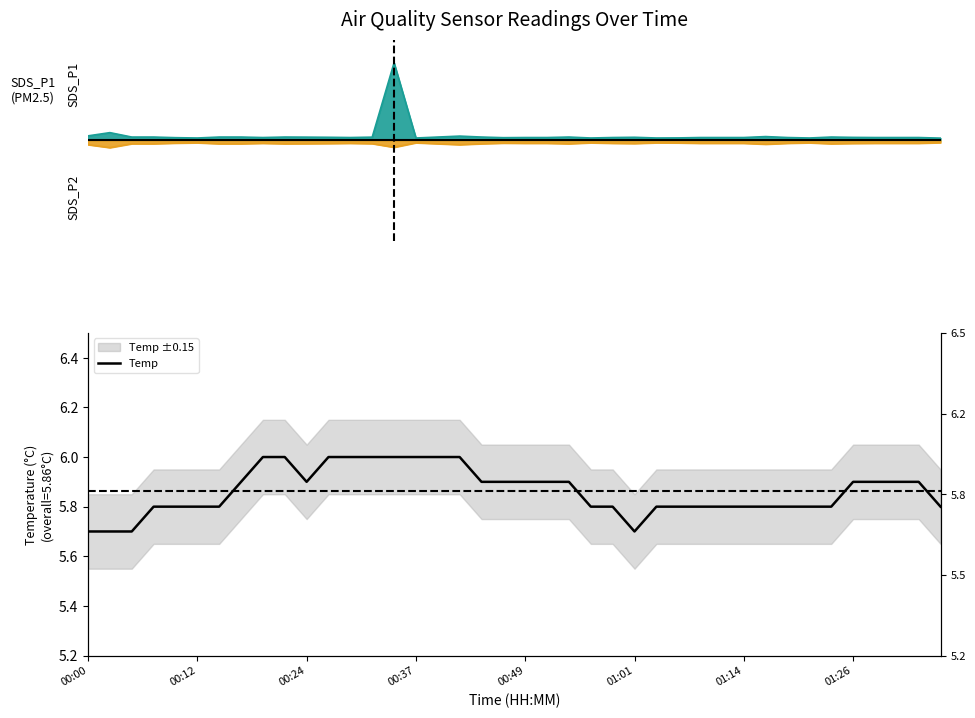

At which category does the data reach its first local valley?

00:24